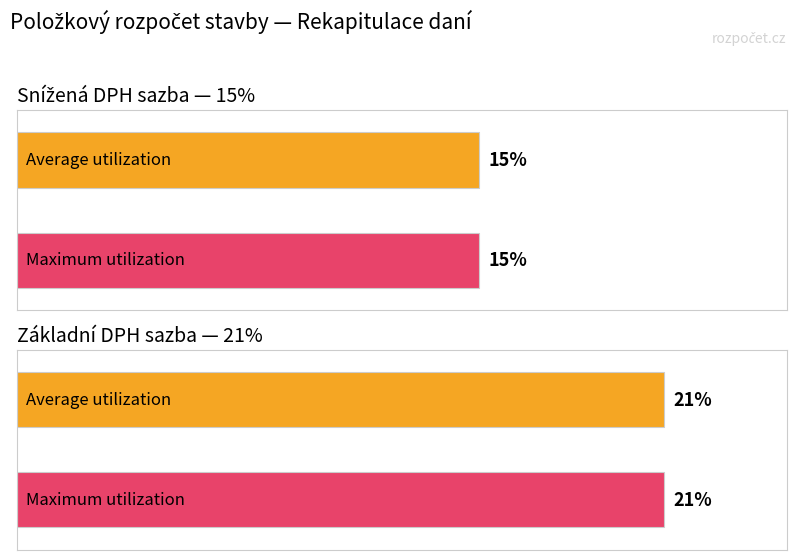

How many bars are there in each group?

2